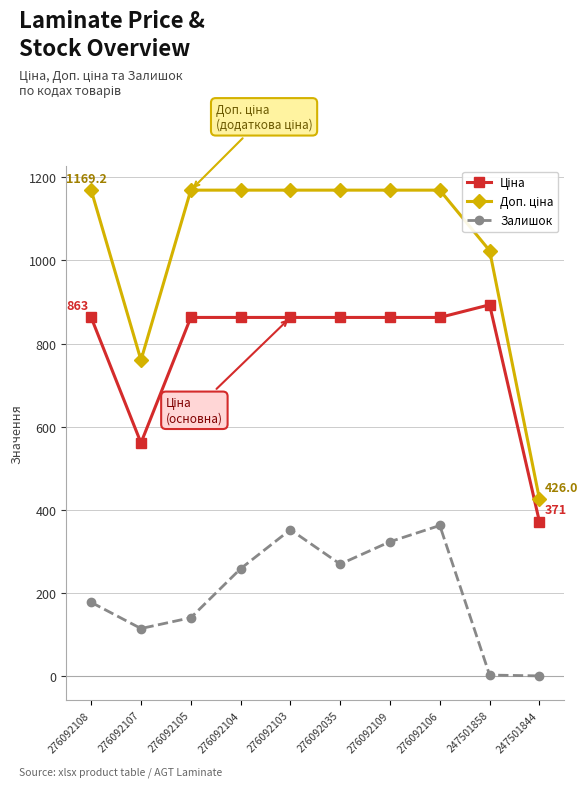

Where is the first local maximum for Залишок?

276092103